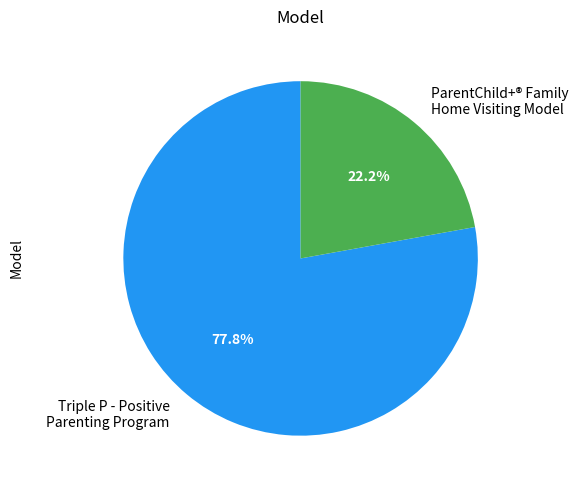

To the nearest percent, what portion does Triple P - Positive Parenting Program represent?

78%